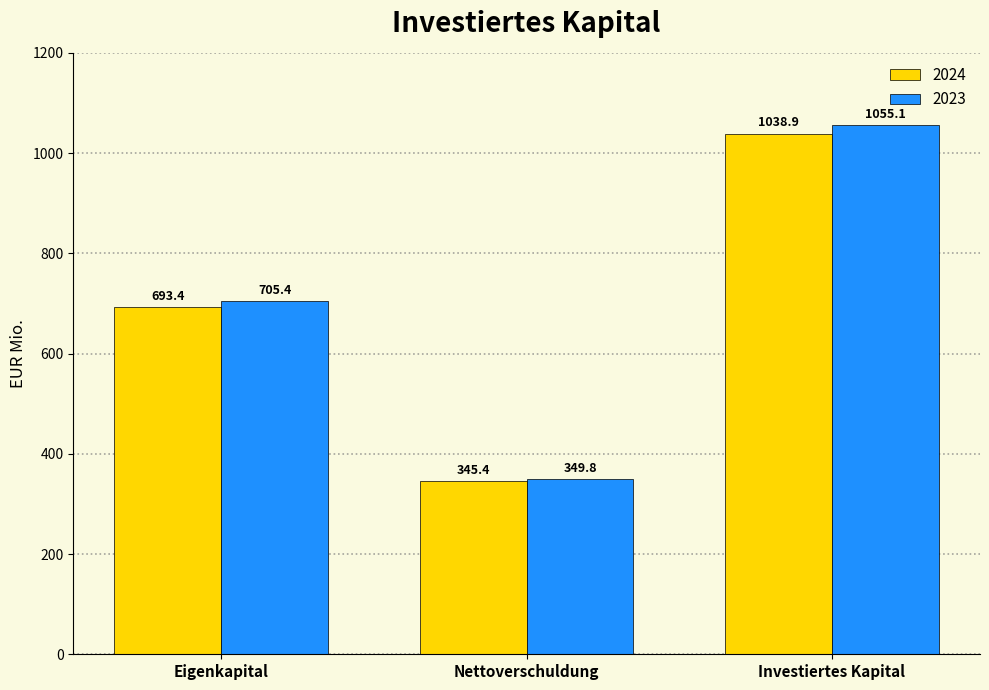

Does the chart contain stacked bars?

No